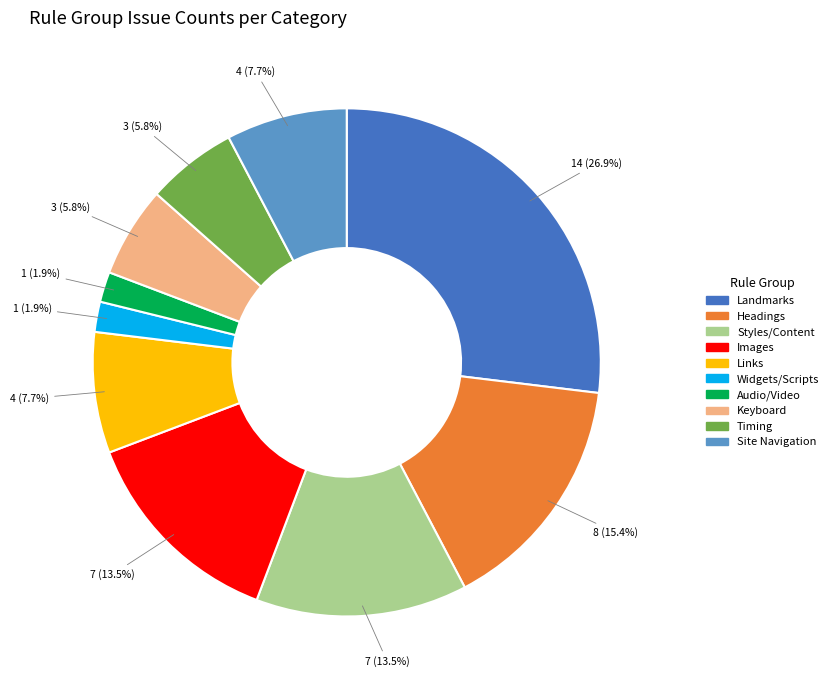

Is there a majority slice in this chart?

No